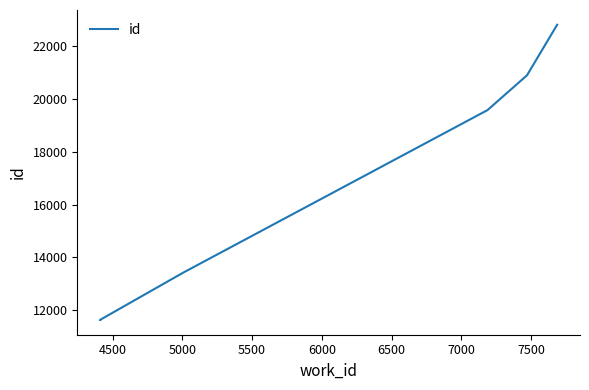

Reading right to left, what are all the values shown in this chart?

22813	20899	19581	13429	11637	11632